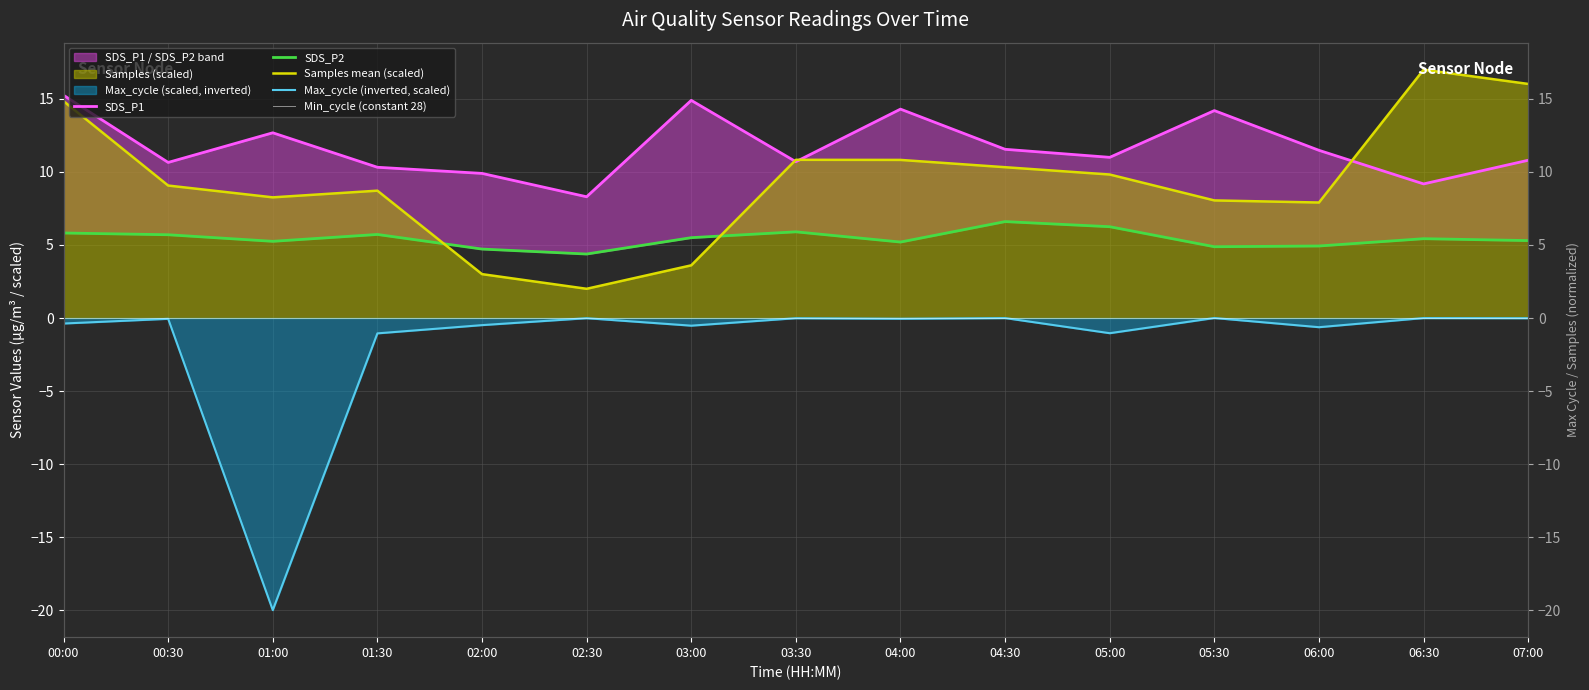

Which series ends up on top after the final intersection of SDS_P2 and Samples_norm?

Samples_norm